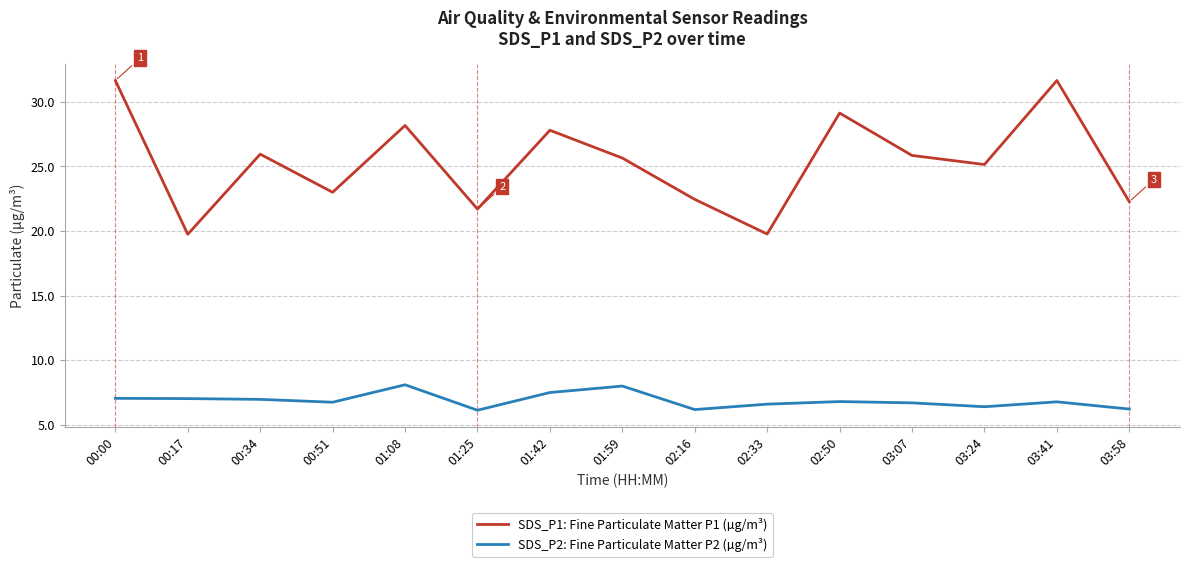

Which series has the largest total across all categories?

SDS_P1: Fine Particulate Matter P1 (µg/m³)